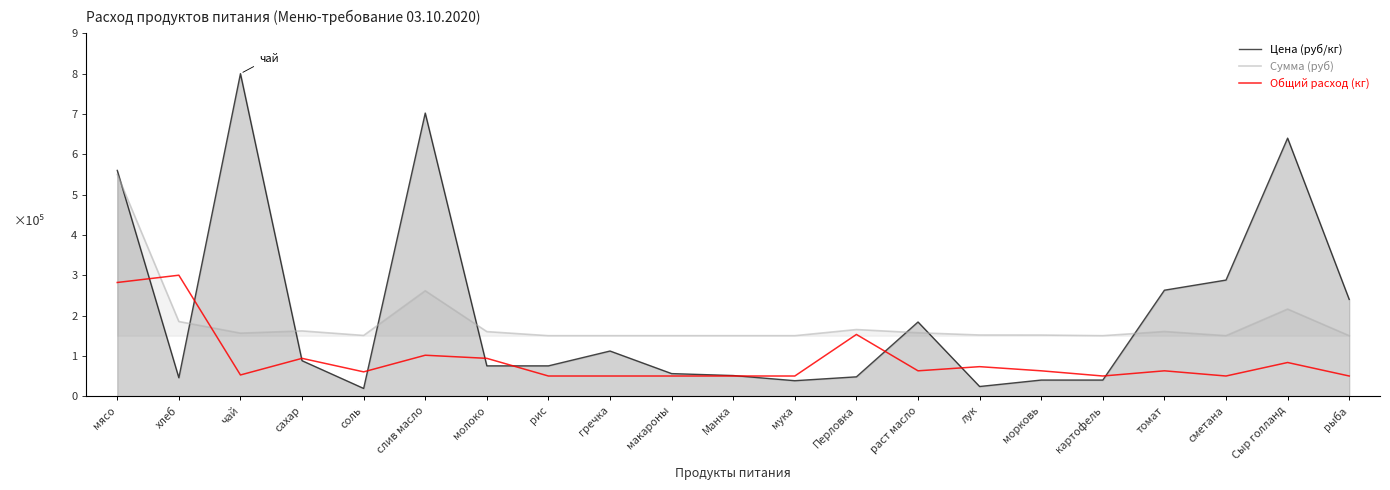

At which category is the sum across all series the highest?

мясо